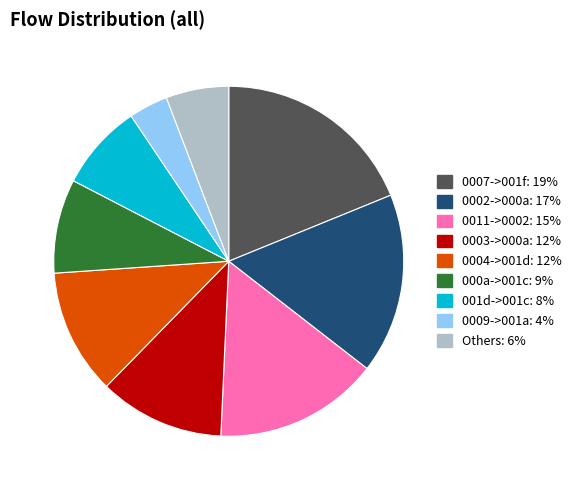

Is there a majority slice in this chart?

No